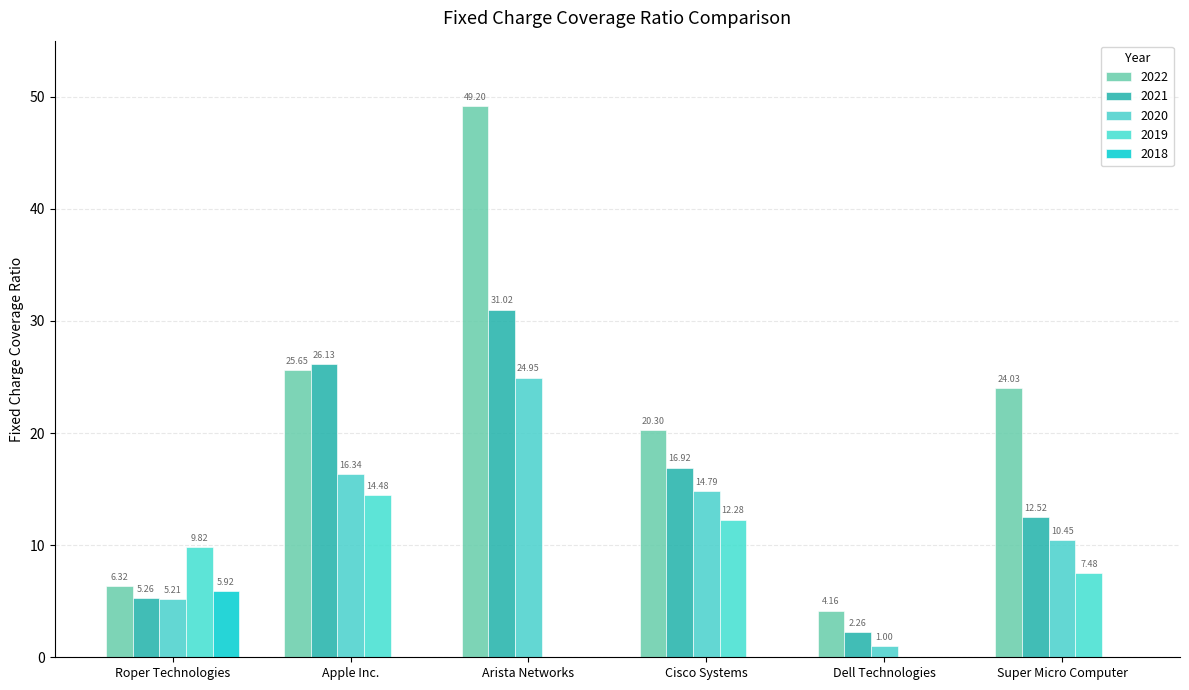

How many data points in 2021 are above 16?

3